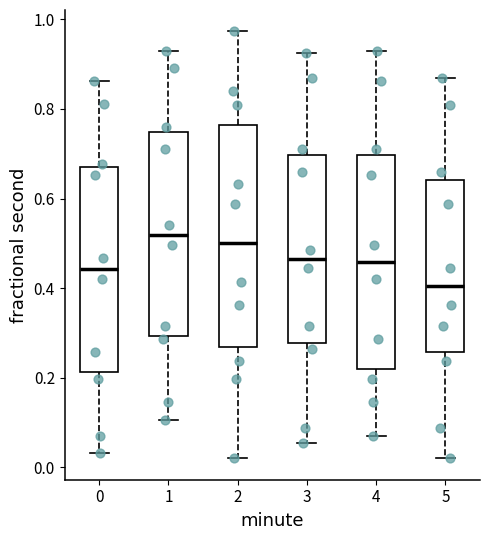

Reading left to right, transcribe this box plot: for each box, give where its median line is, the range the box spans, and where its two whiskers end, as read against the y-axis. The values are not printed on the chart, so give them approximately, as read against the axis.

0: median 0.44, box 0.22 to 0.66, whiskers 0.04 to 0.86
1: median 0.52, box 0.30 to 0.74, whiskers 0.10 to 0.92
2: median 0.50, box 0.26 to 0.76, whiskers 0.02 to 0.98
3: median 0.46, box 0.28 to 0.70, whiskers 0.06 to 0.92
4: median 0.46, box 0.22 to 0.70, whiskers 0.08 to 0.92
5: median 0.40, box 0.26 to 0.64, whiskers 0.02 to 0.86